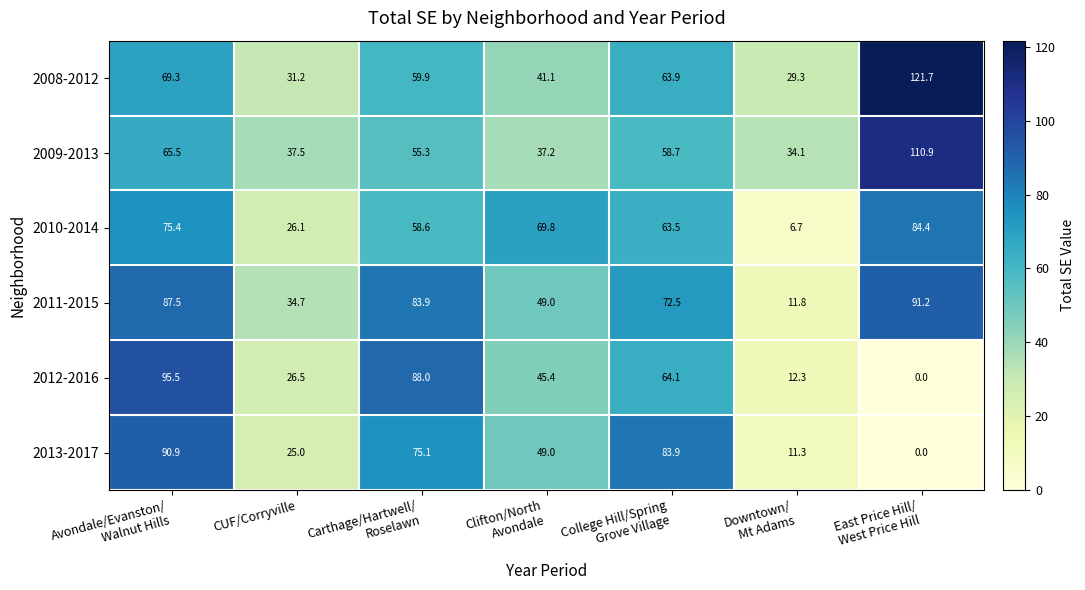

How many values in the 2009-2013 series are below 55?

3